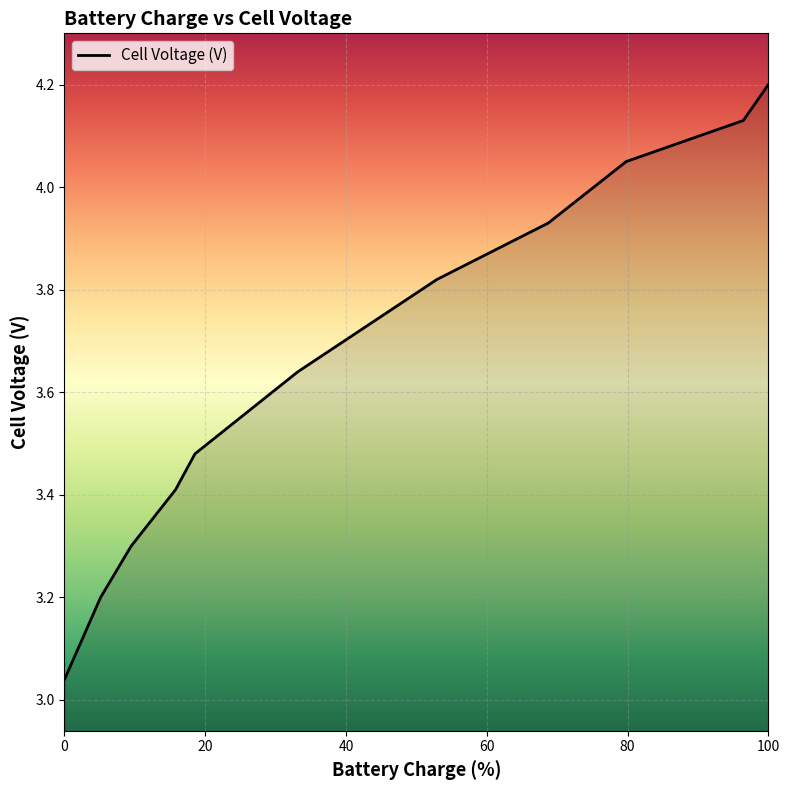

What is the greatest value displayed?

4.2